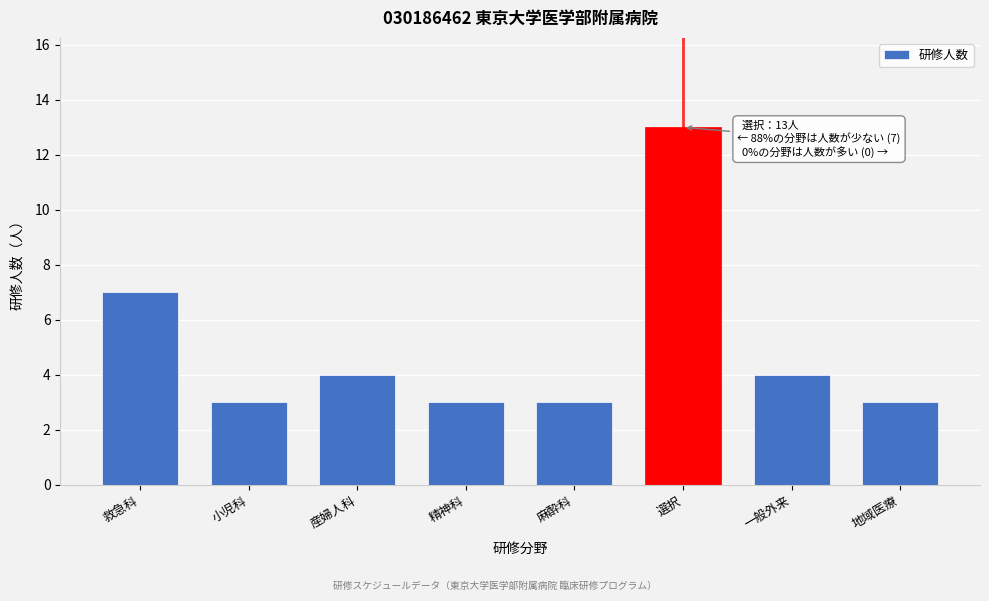

Reading left to right, what are all the values shown in this chart?

7	3	4	3	3	13	4	3